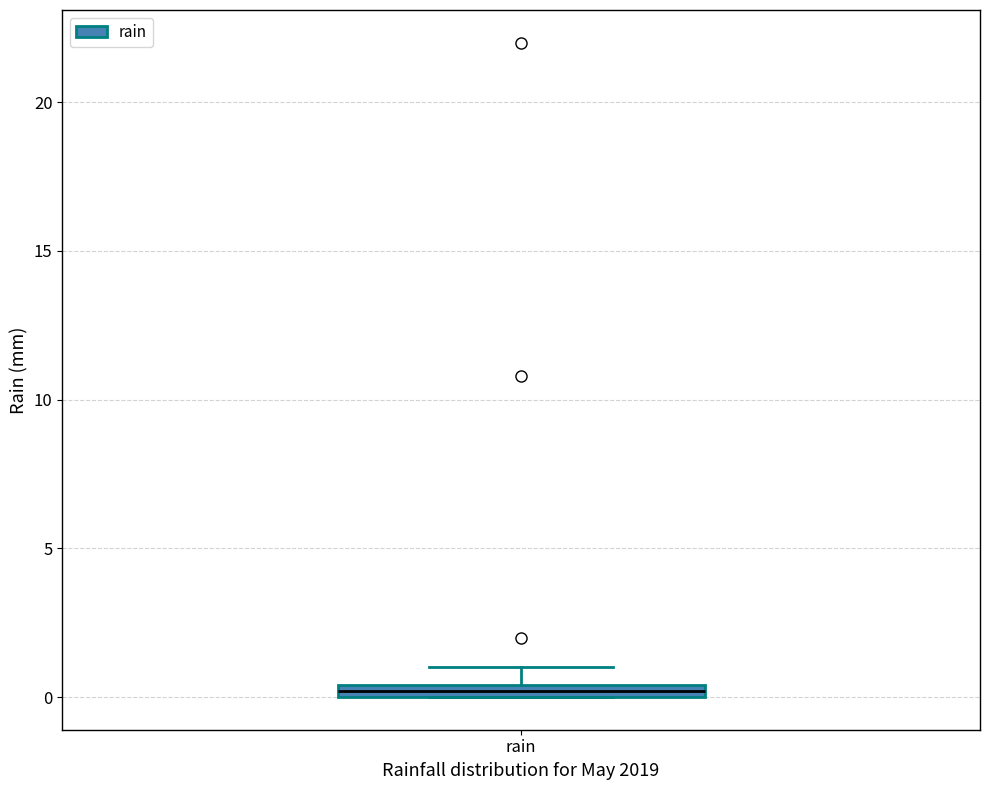

Where is the upper edge of the box for rain on the y-axis? The values are not printed on the chart, so give them approximately, as read against the axis.

0.5